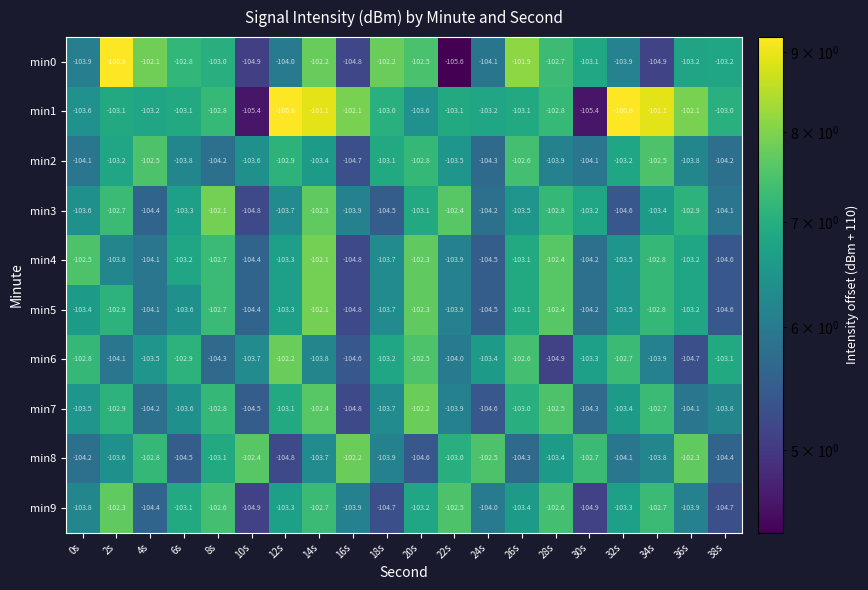

What is the minimum value for min3?

-104.8